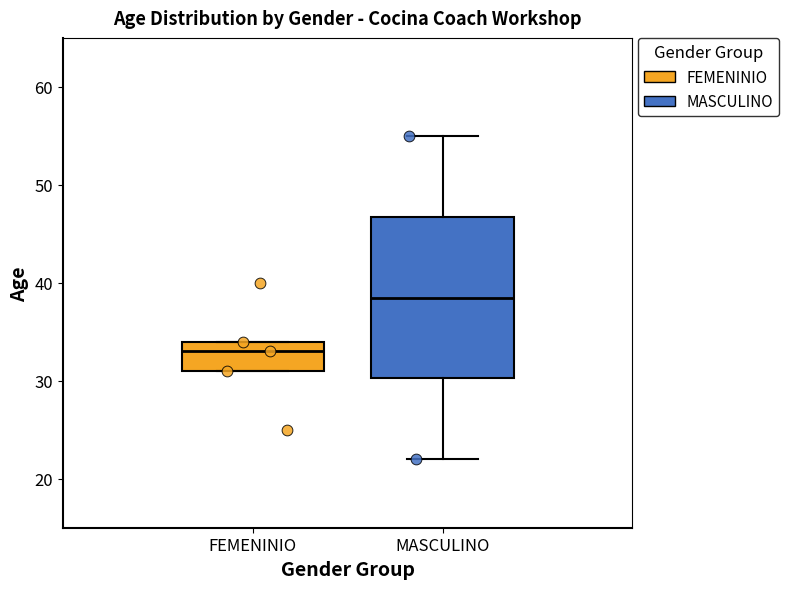

Reading left to right, read every box against the y-axis: the position of its median line, the range the box covers, and the ends of its whiskers. The values are not printed on the chart, so give them approximately, as read against the axis.

FEMENINIO: median 33, box 31 to 34, whiskers 31 to 34
MASCULINO: median 39, box 30 to 47, whiskers 22 to 55